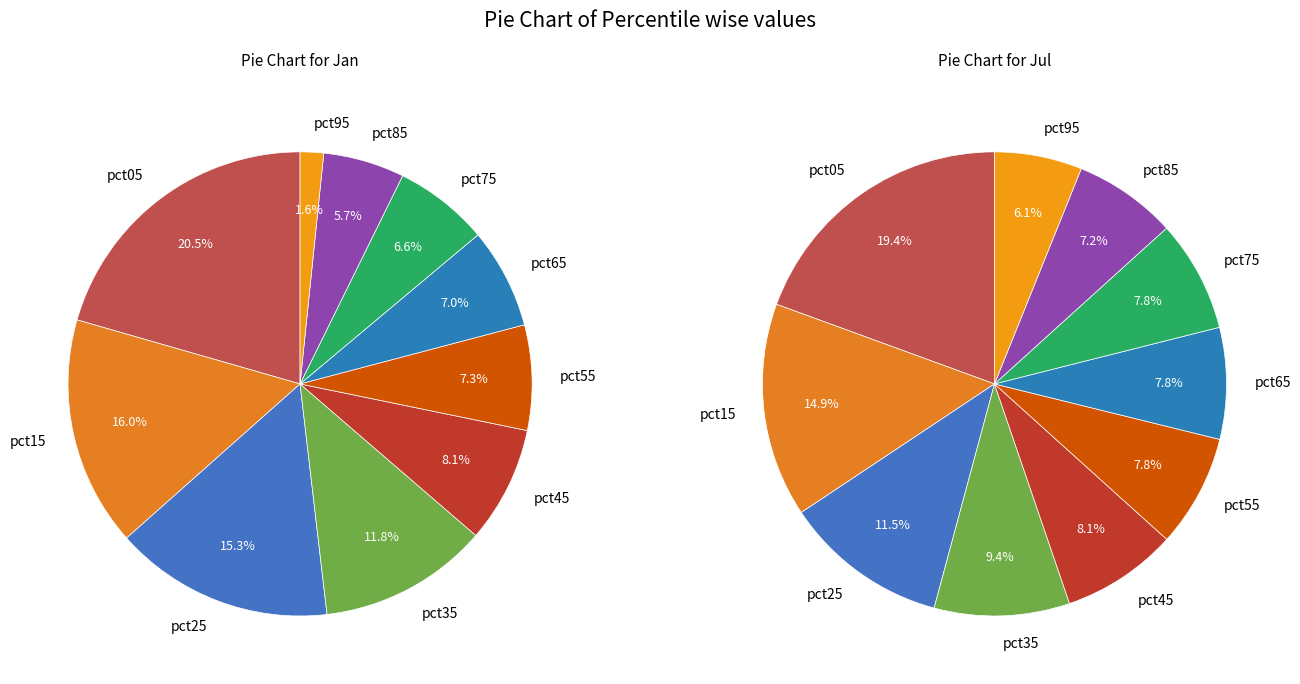

Does any single category account for the majority?

No